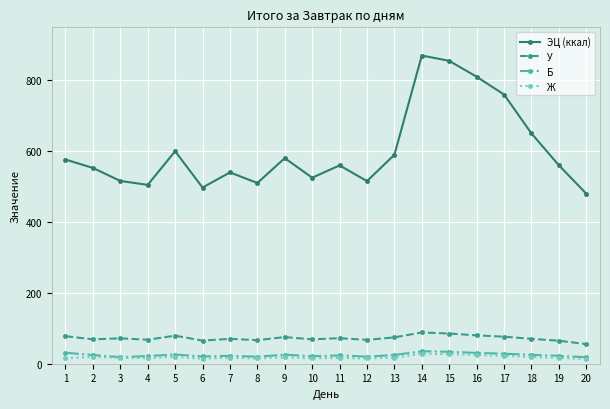

At which label does Ж first exceed 16?

2